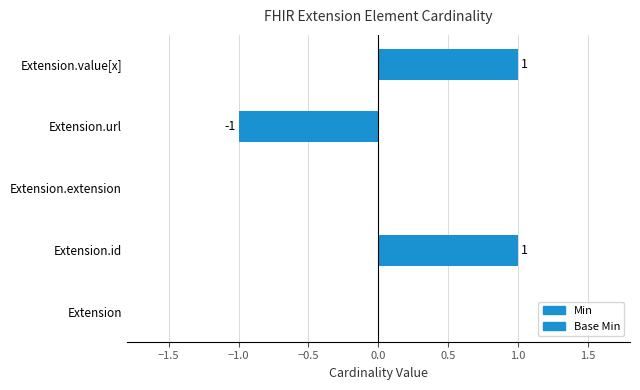

Are the bars grouped side by side (vs. stacked)?

Yes